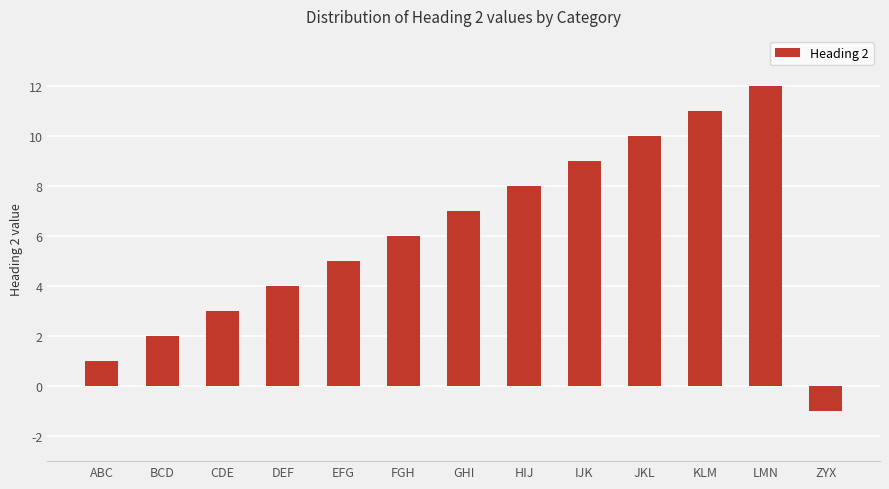

The chart shows a value of 17 at JKL. True or false?

False